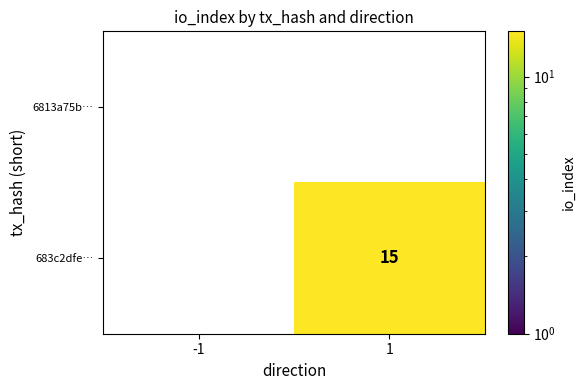

The 683c2dfe… series shows 25 at 1. True or false?

False